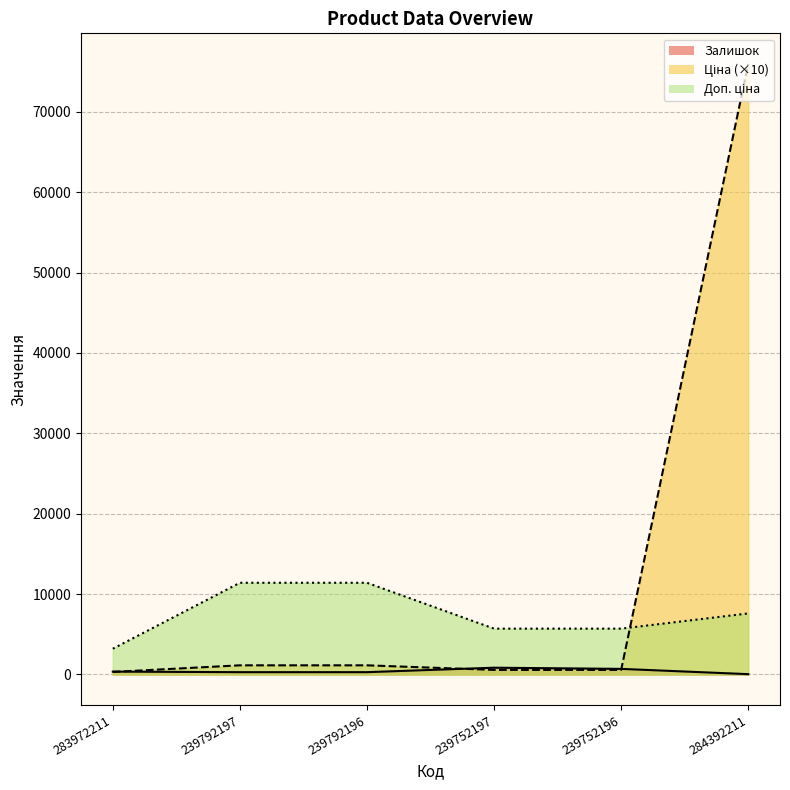

After their last crossing, which series has the higher values: Ціна or Залишок?

Ціна